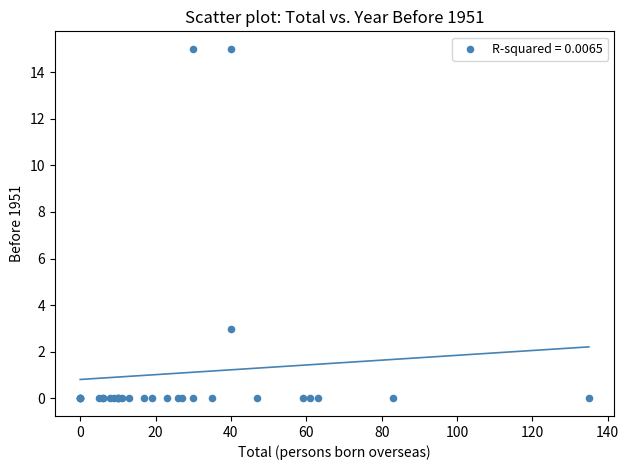

What Y value in the scatter plot is closest to 7?

3